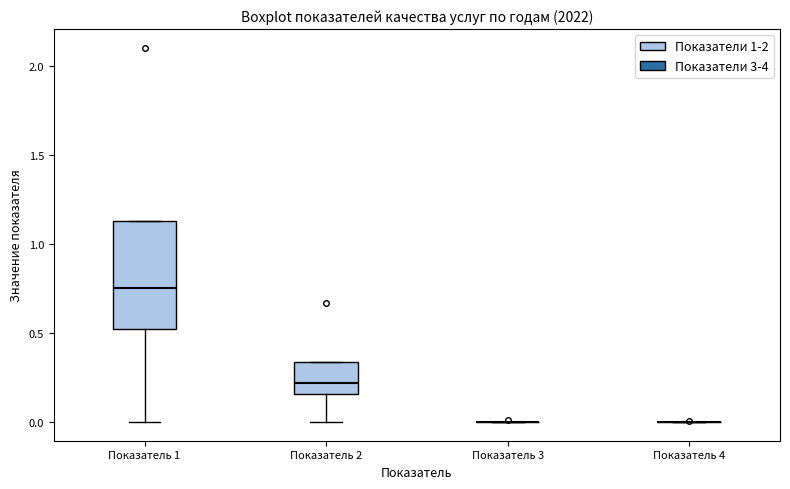

Reading left to right, transcribe this box plot: for each box, give where its median line is, the range the box spans, and where its two whiskers end, as read against the y-axis. The values are not printed on the chart, so give them approximately, as read against the axis.

Показатель 1: median 0.75, box 0.50 to 1.15, whiskers 0.00 to 1.15
Показатель 2: median 0.20, box 0.15 to 0.35, whiskers 0.00 to 0.35
Показатель 3: box collapsed to a line at 0.00, whiskers 0.00 to 0.00
Показатель 4: box collapsed to a line at 0.00, whiskers 0.00 to 0.00